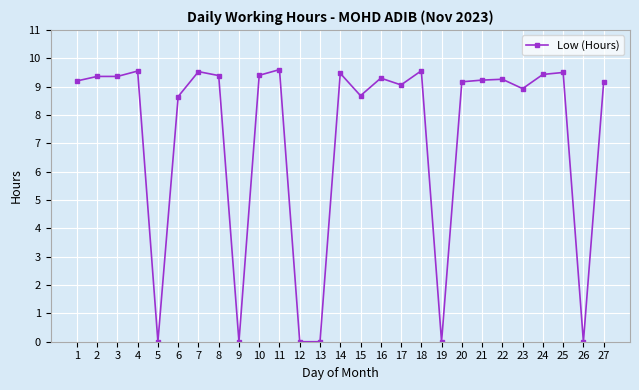

True or false: the data shows 9.2 at 1.

True